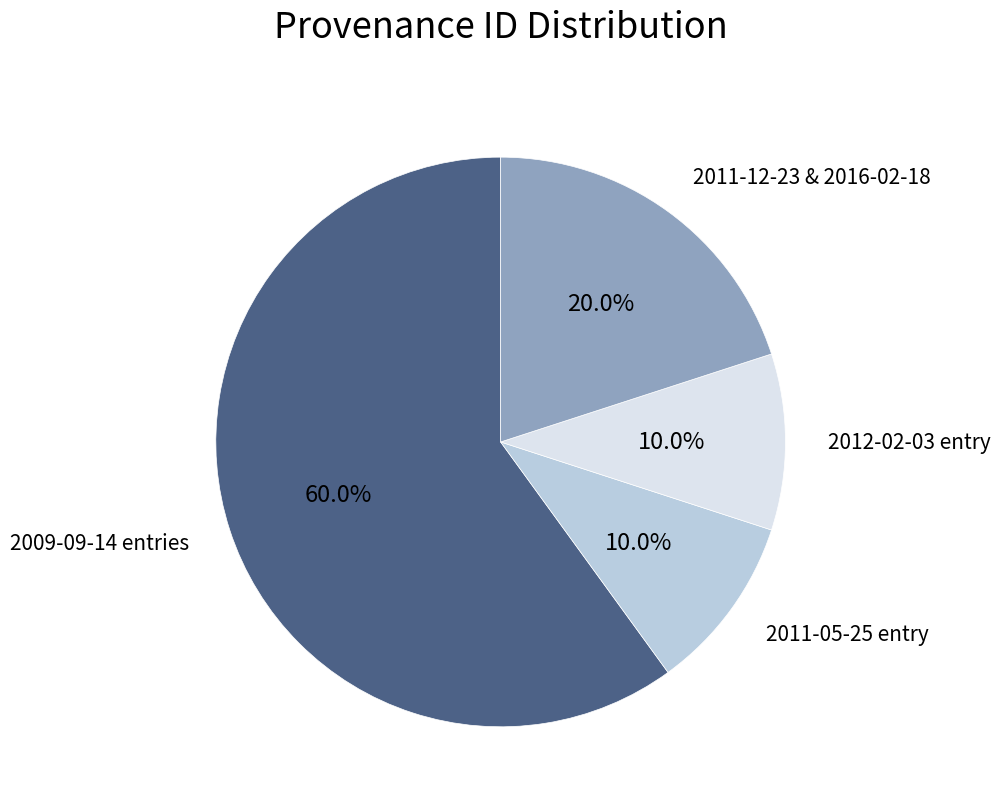

Does any single category account for the majority?

Yes